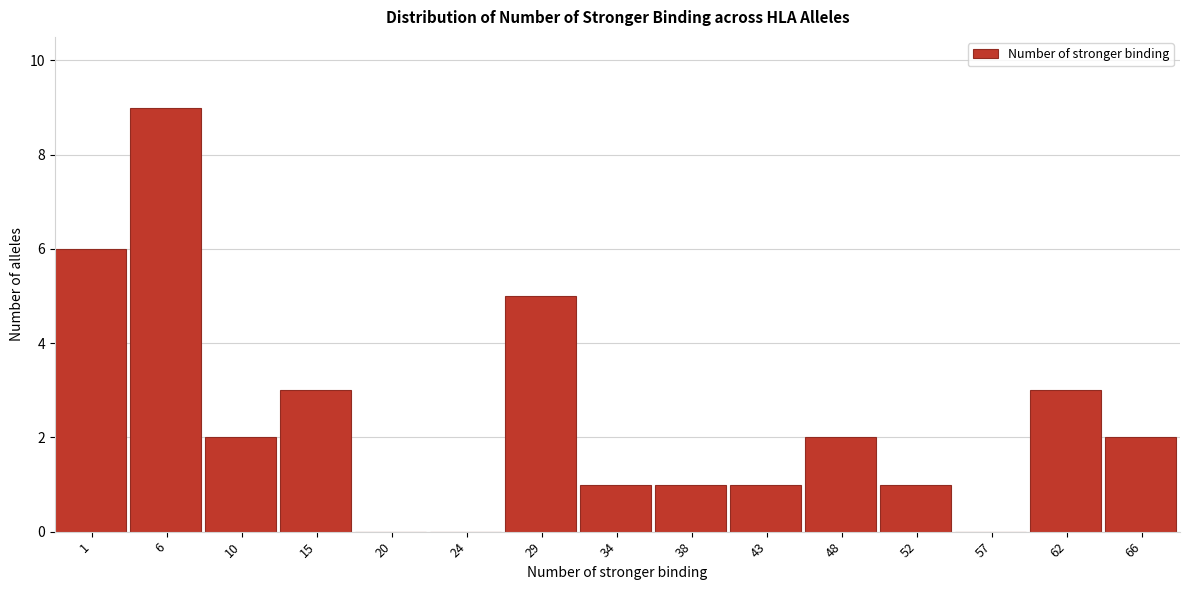

Reading left to right, what are all the values shown in this chart?

1=6	6=9	10=2	15=3	20=0	24=0	29=5	34=1	38=1	43=1	48=2	52=1	57=0	62=3	66=2